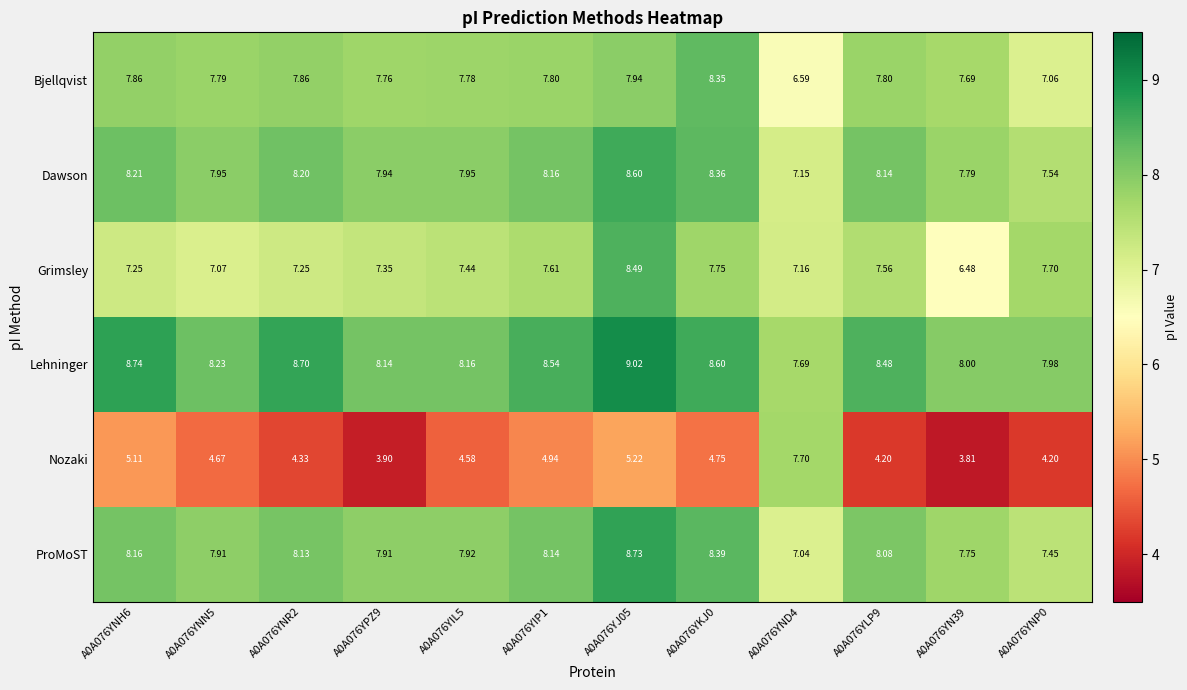

Rank the series by their maximum value, from highest to lowest.

Lehninger, ProMoST, Dawson, Grimsley, Bjellqvist, Nozaki